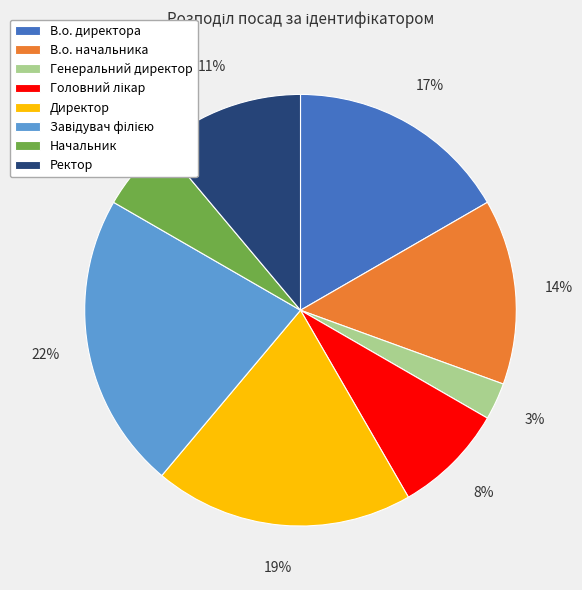

How many slices are in this pie chart?

8